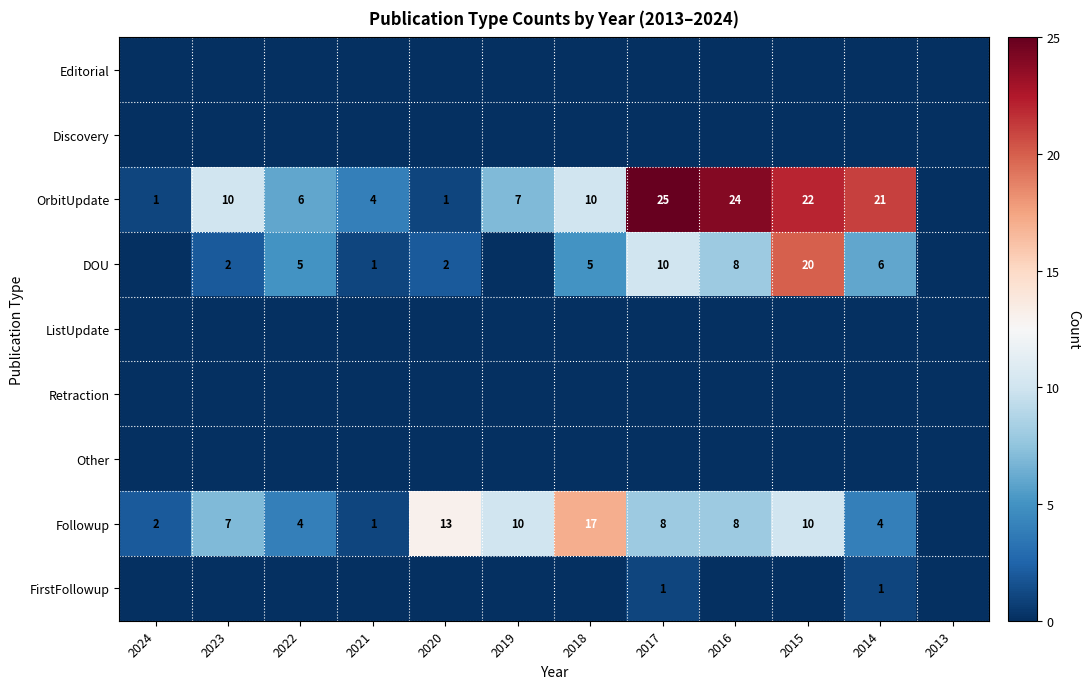

The value of OrbitUpdate at 2014 is 21. True or false?

True